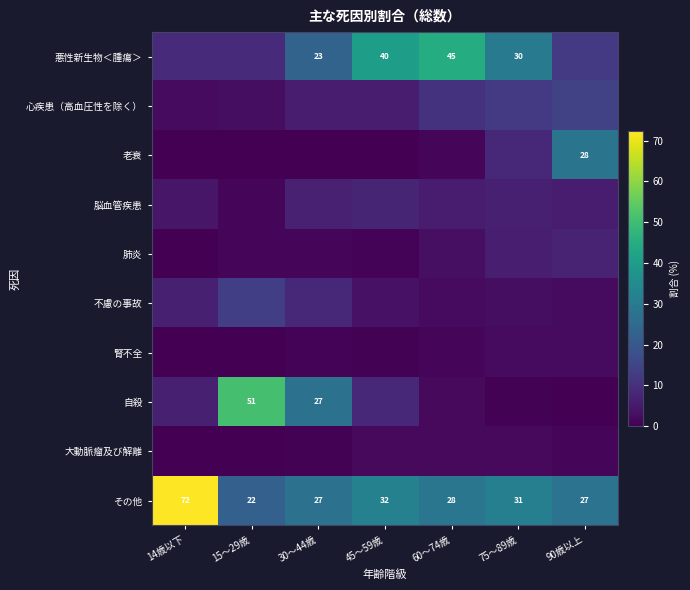

Which category has the highest value in the その他 series?

14歳以下